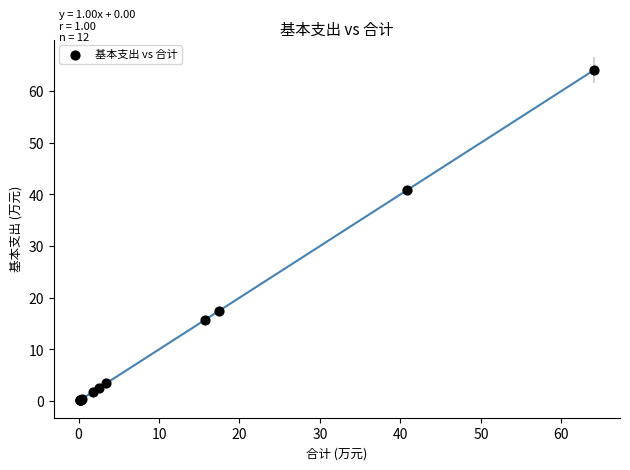

What Y value in the scatter plot is closest to 32?

40.9